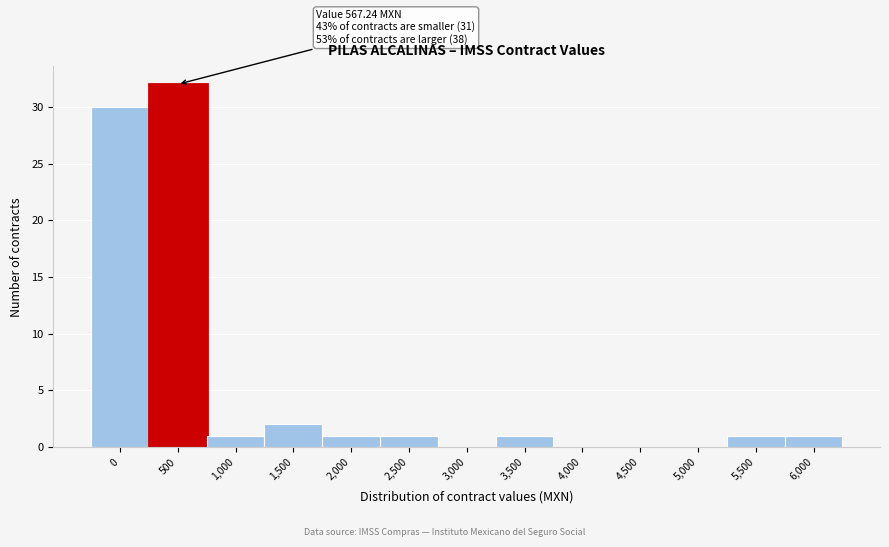

Reading right to left, list all the values displayed in this chart.

6,000=1	5,500=1	5,000=0	4,500=0	4,000=0	3,500=1	3,000=0	2,500=1	2,000=1	1,500=2	1,000=1	500=32	0=30